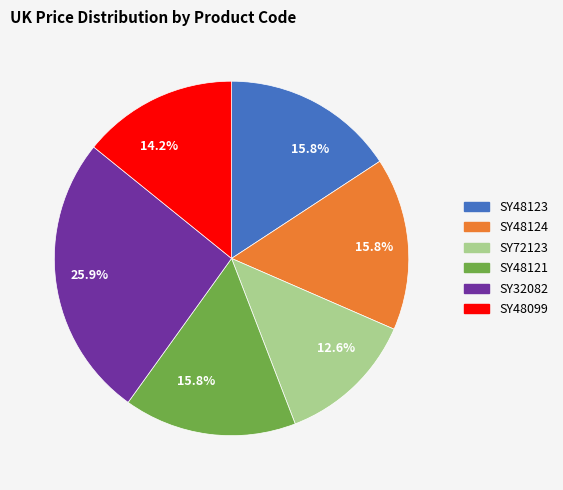

Is it true that SY48099 is 22% of the pie?

False